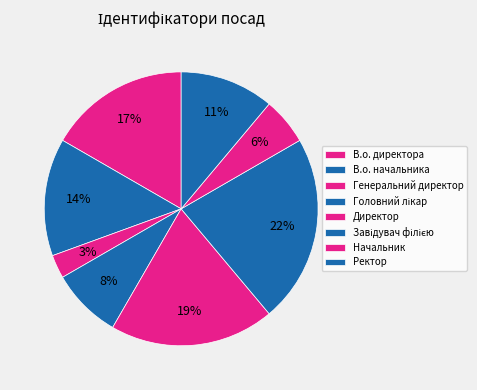

Is it true that В.о. директора is 4% of the pie?

False